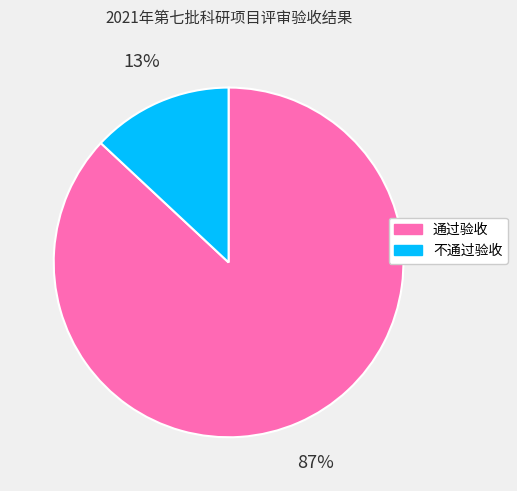

Is the sum of 不通过验收 and 通过验收 greater than half?

Yes